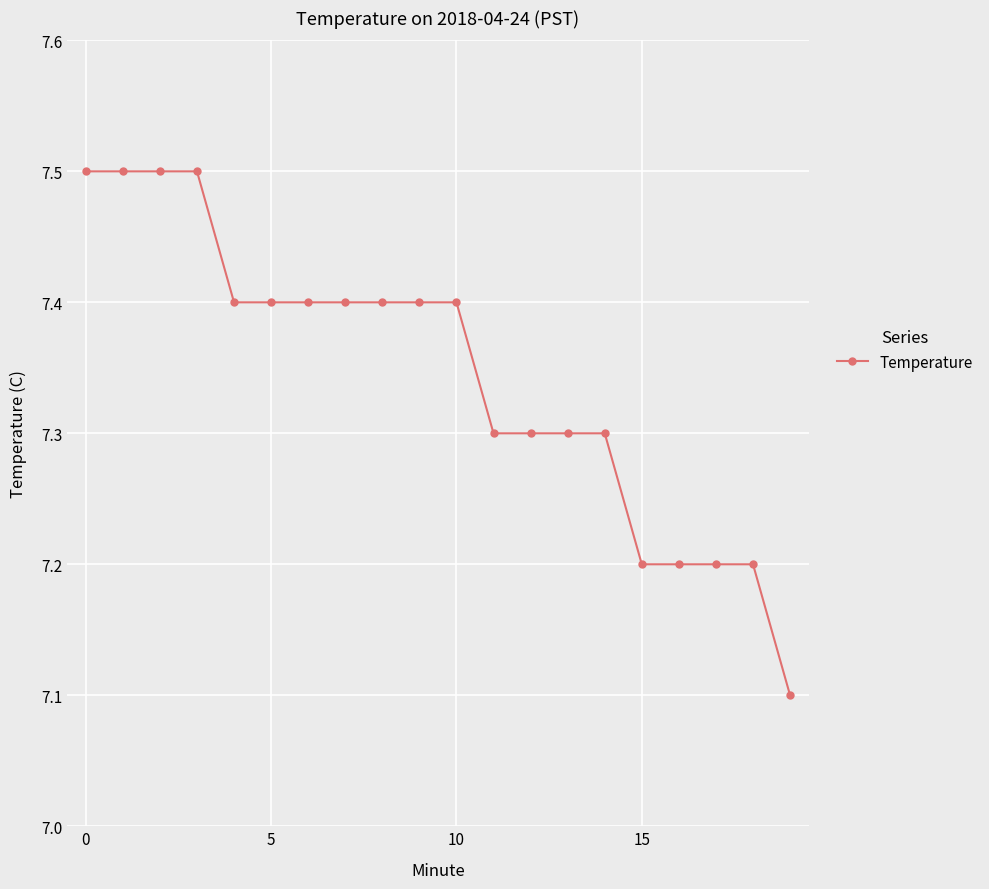

What is the value of the 9th point from the left?

7.4